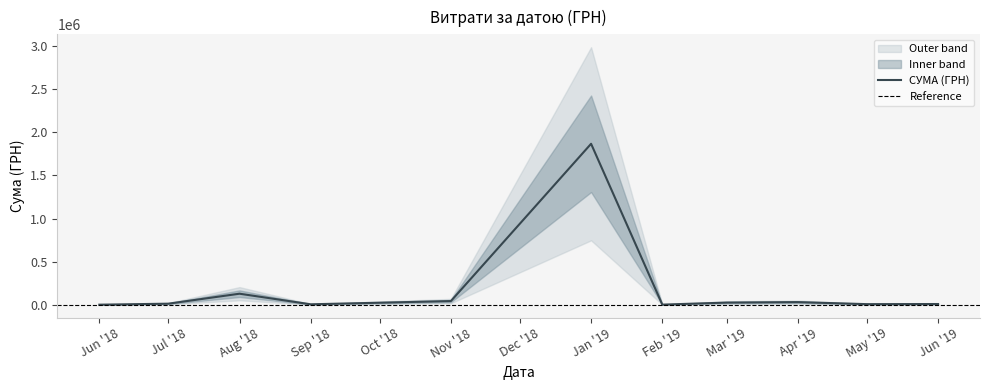

What is the highest value of the СУМА (ГРН) series?

1868155.4